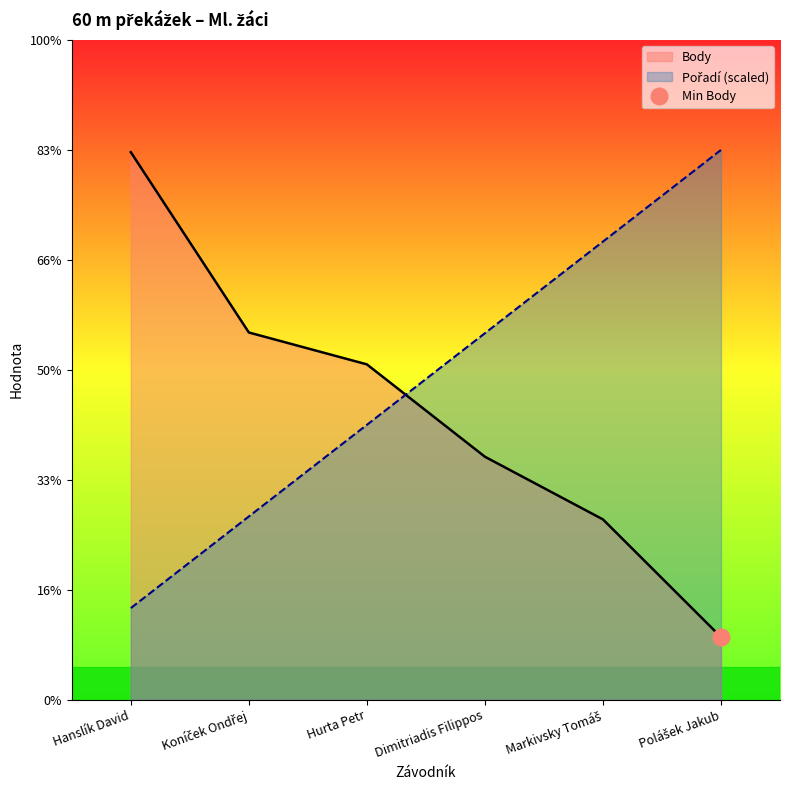

How many values in the Pořadí series are below 333?

3